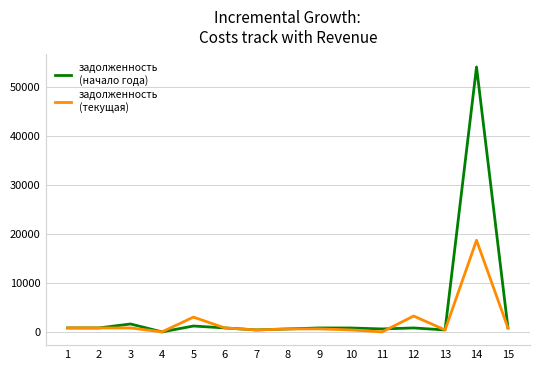

What is the spread (max minus min) of values at 5?

1812.0